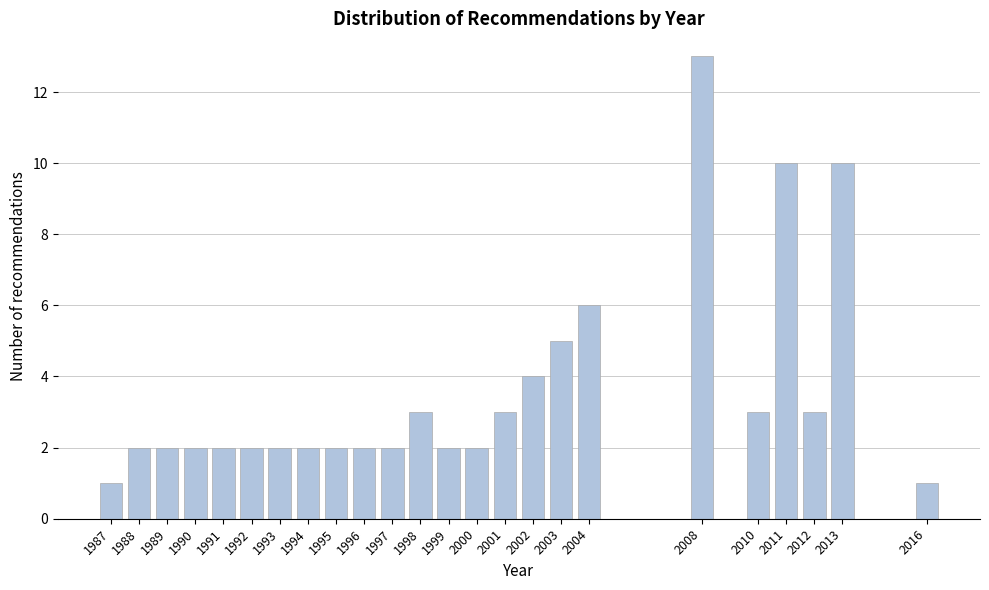

Reading left to right, what are all the values shown in this chart?

1987=1	1988=2	1989=2	1990=2	1991=2	1992=2	1993=2	1994=2	1995=2	1996=2	1997=2	1998=3	1999=2	2000=2	2001=3	2002=4	2003=5	2004=6	2008=13	2010=3	2011=10	2012=3	2013=10	2016=1